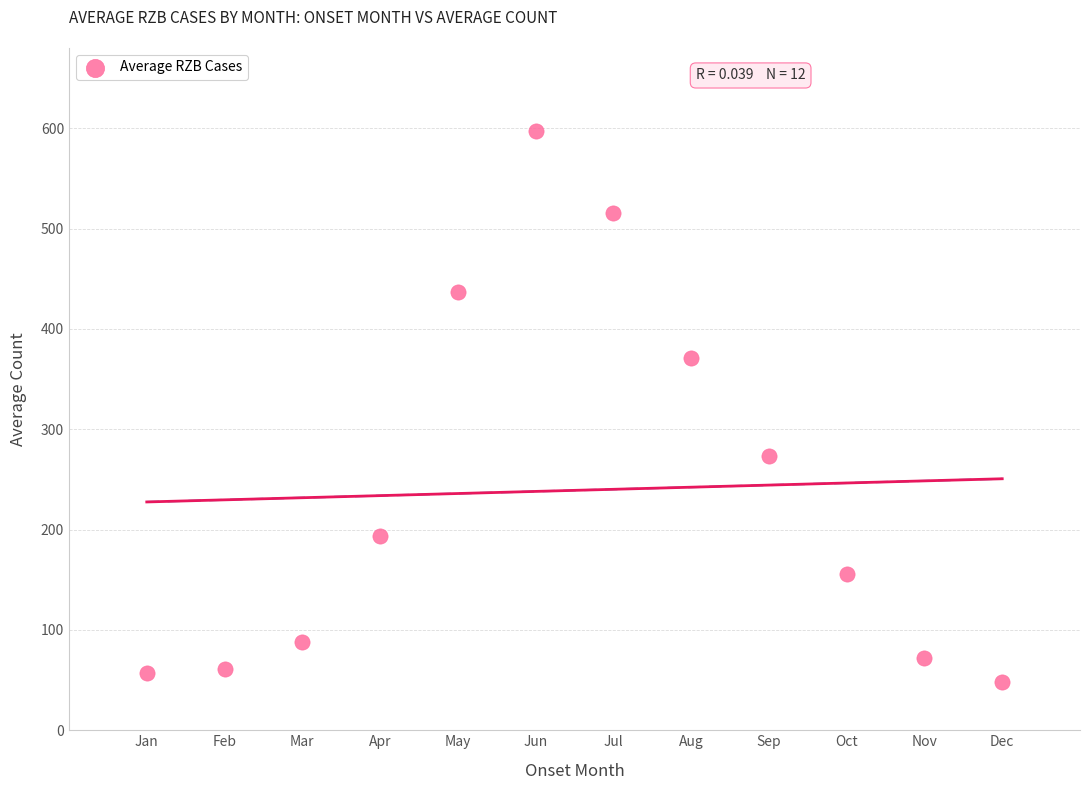

What is the average Y value?

239.1